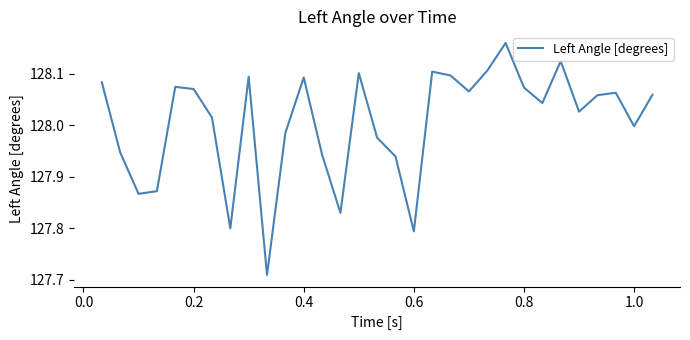

What is the difference between the maximum and minimum values?

0.5